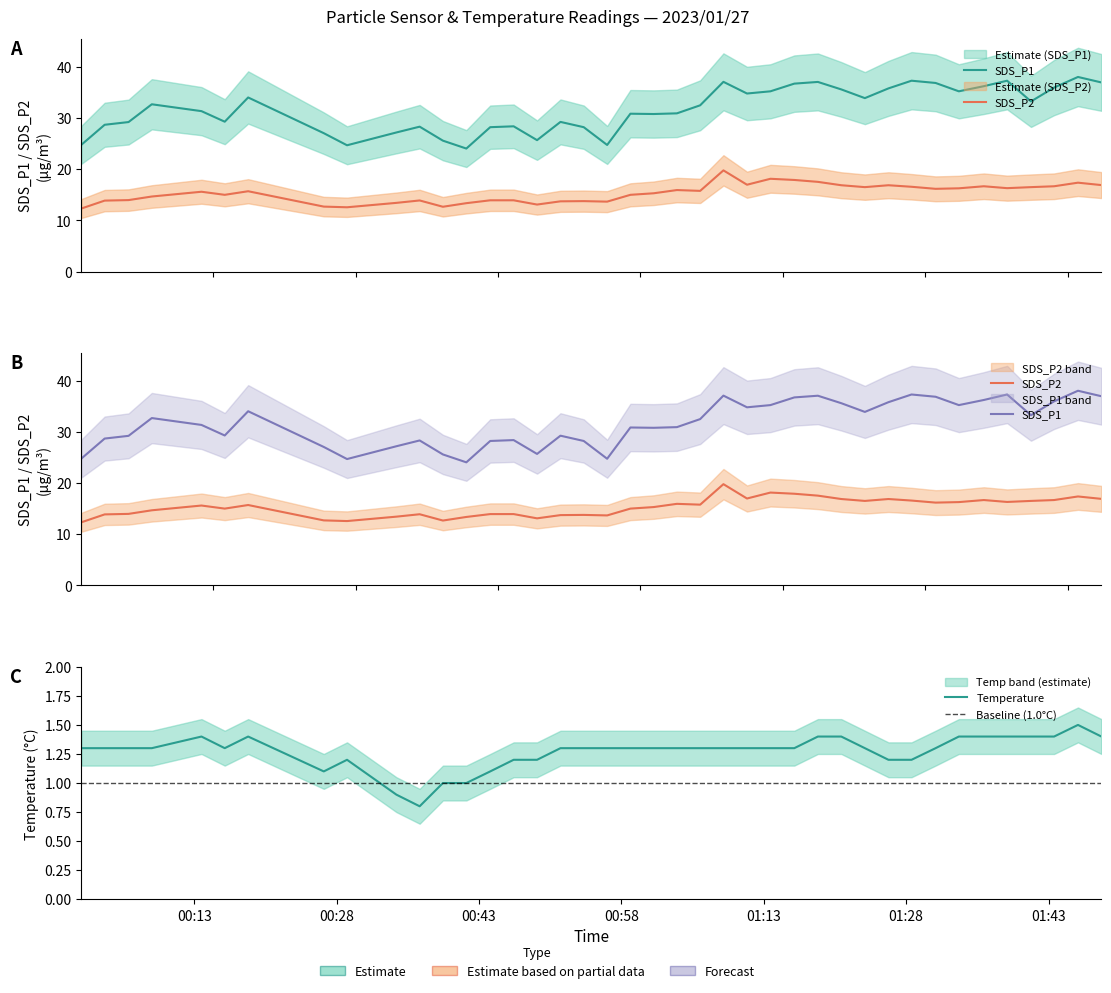

Which label corresponds to the largest value in the chart?

2023/01/27 01:46:06